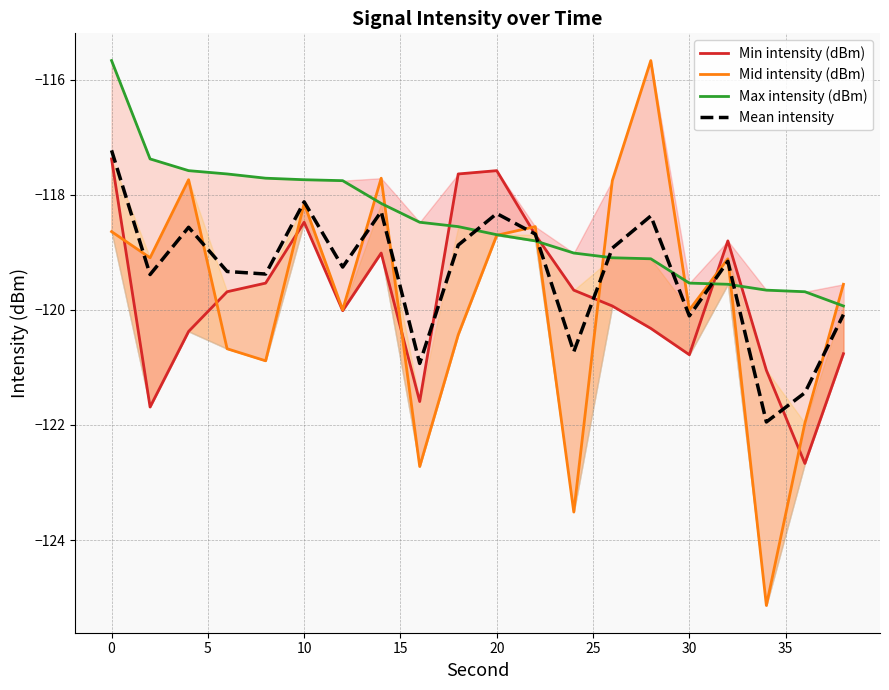

Is it true that Mean intensity equals -61.1 at 30?

False